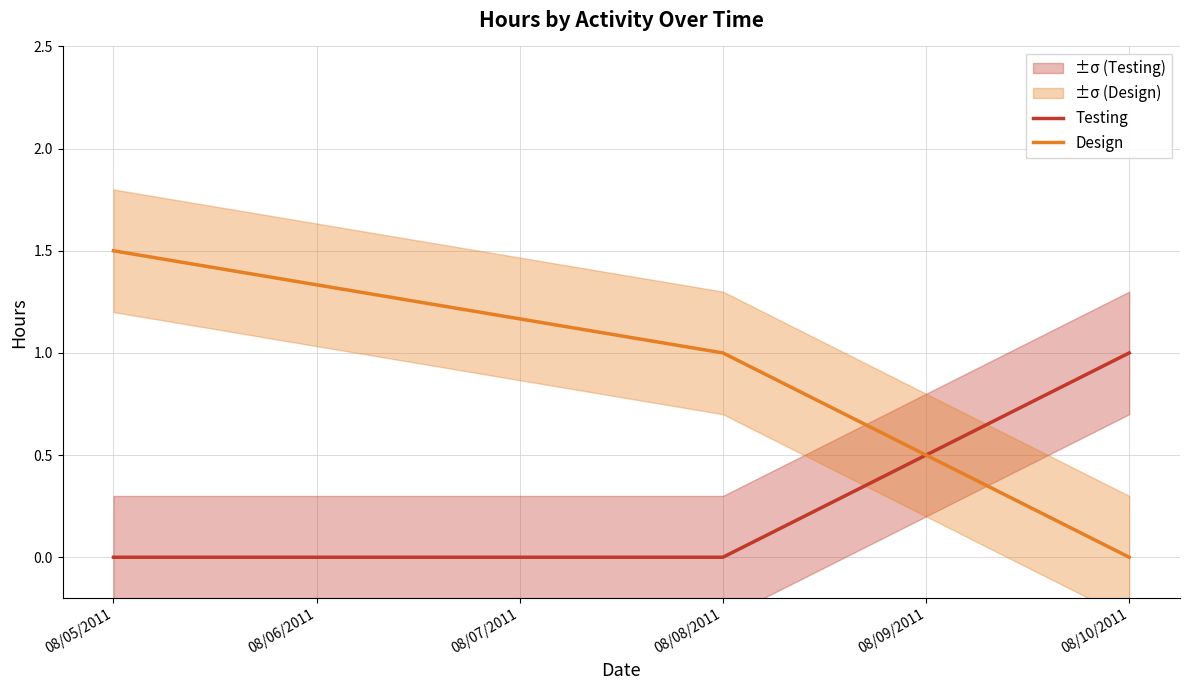

At which category is the sum across all series the highest?

08/05/2011